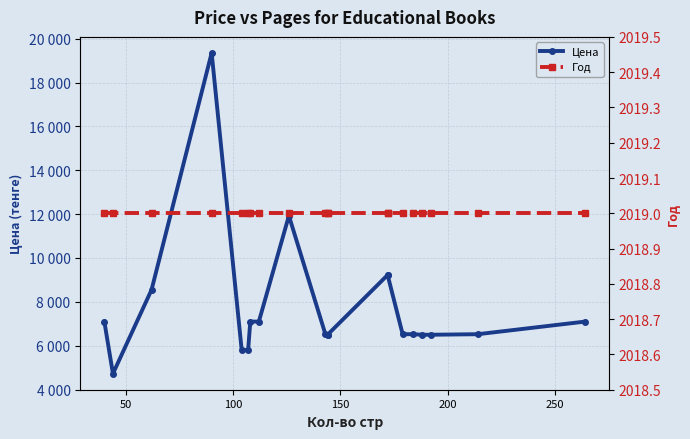

True or false: Цена and Год intersect in this chart.

False